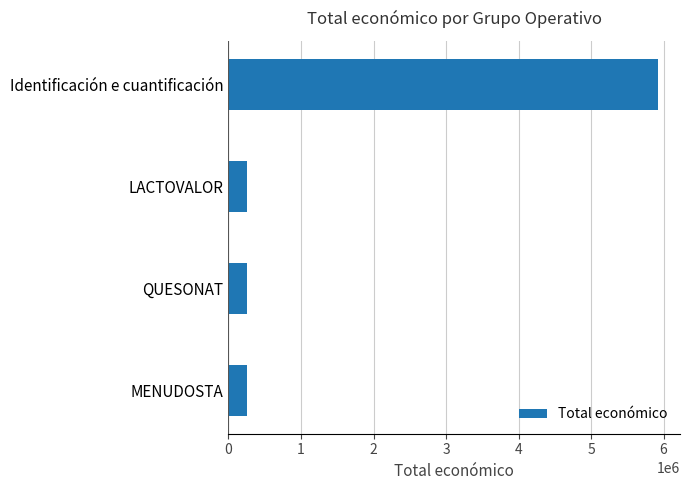

Is it true that the value at Identificación e cuantificación is 8752591?

False